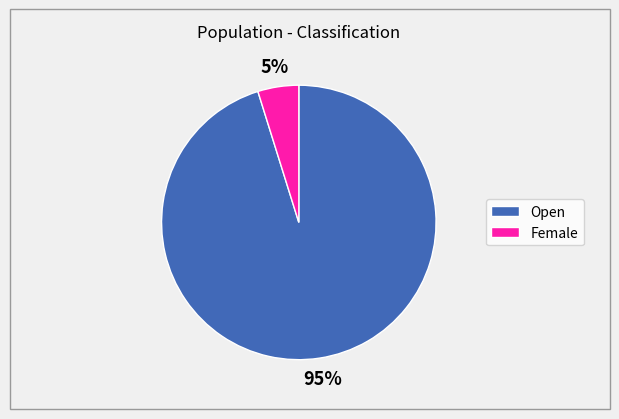

How many segments does this pie chart have?

2